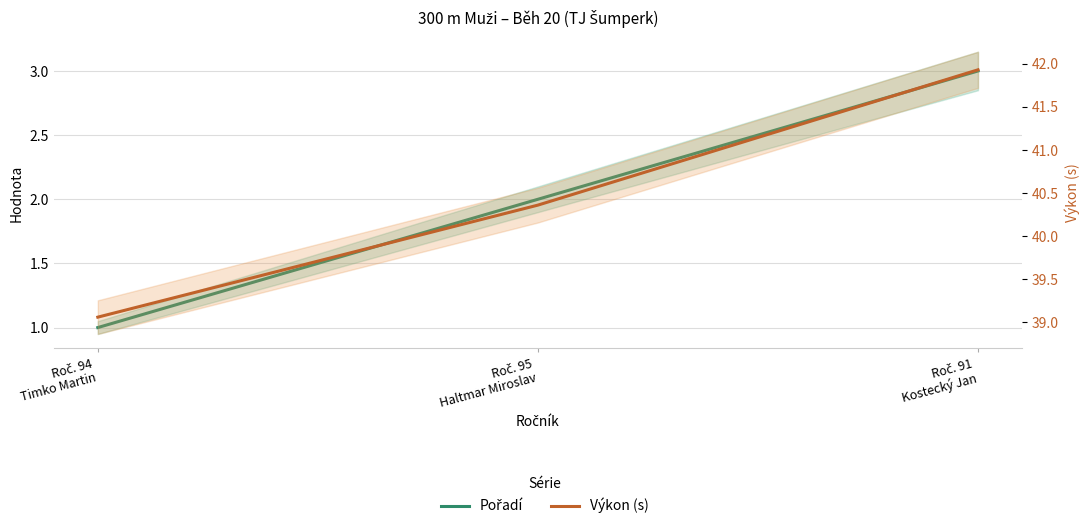

Rank the series by their maximum value, from lowest to highest.

Pořadí, Výkon (s)